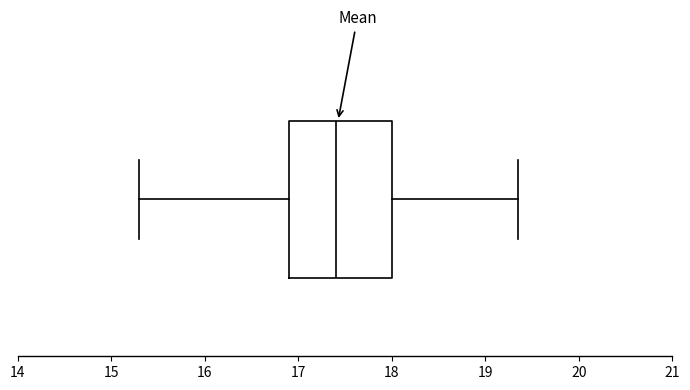

Where is the left edge of the box on the x-axis? The values are not printed on the chart, so give them approximately, as read against the axis.

16.9